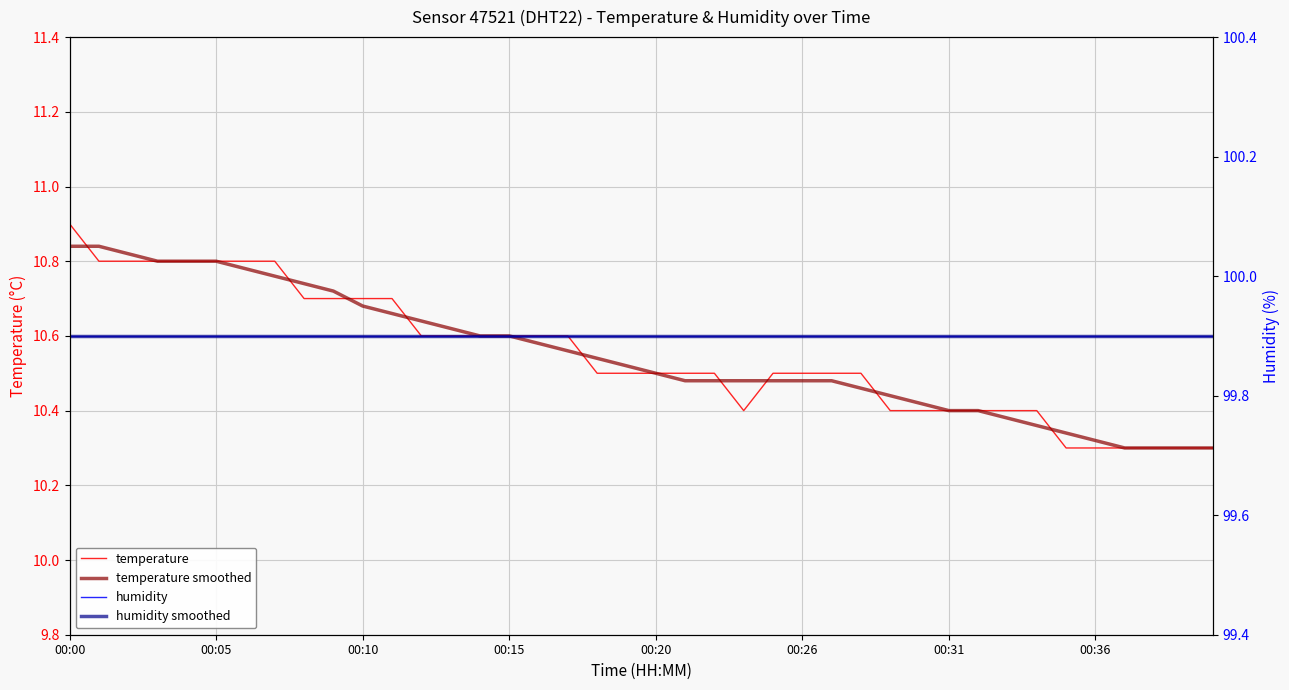

True or false: temperature and humidity cross at least once.

False